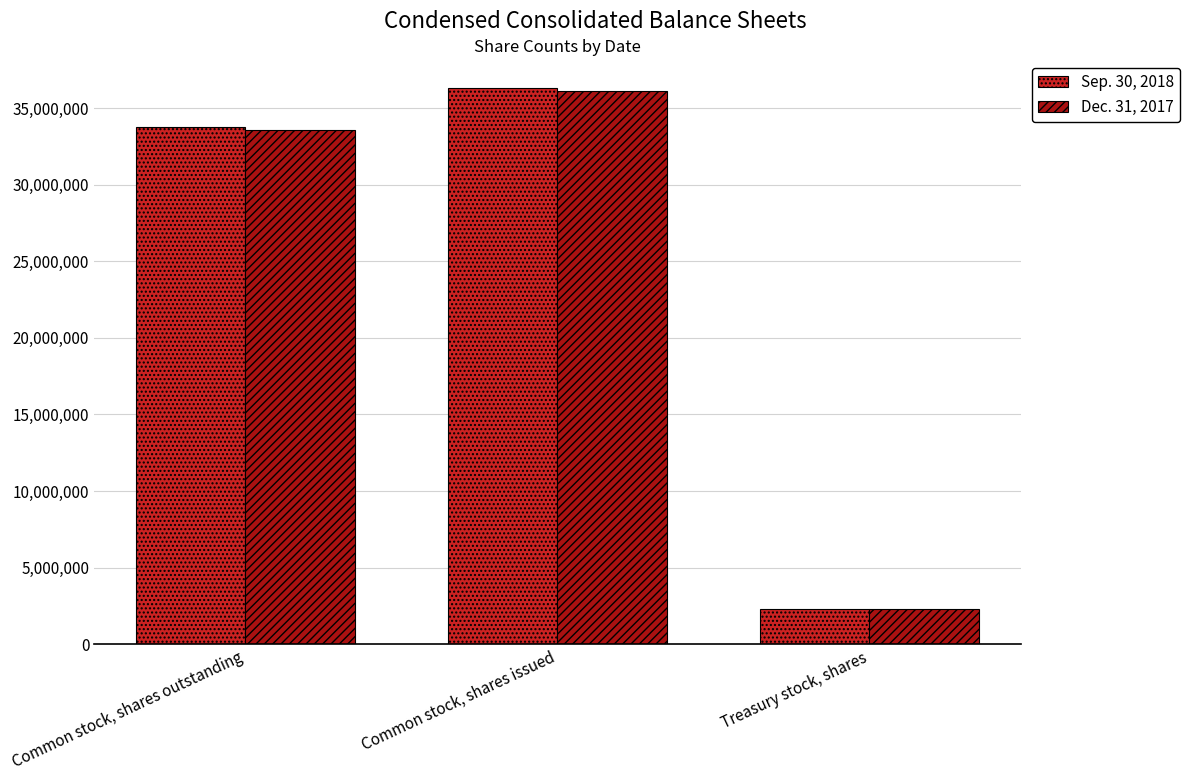

Count the number of data series in this chart.

2